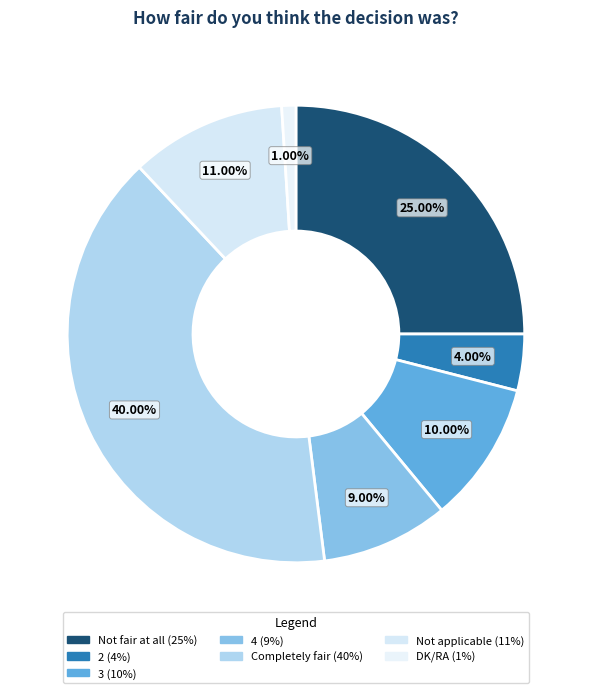

Is 4 the majority of the pie?

No